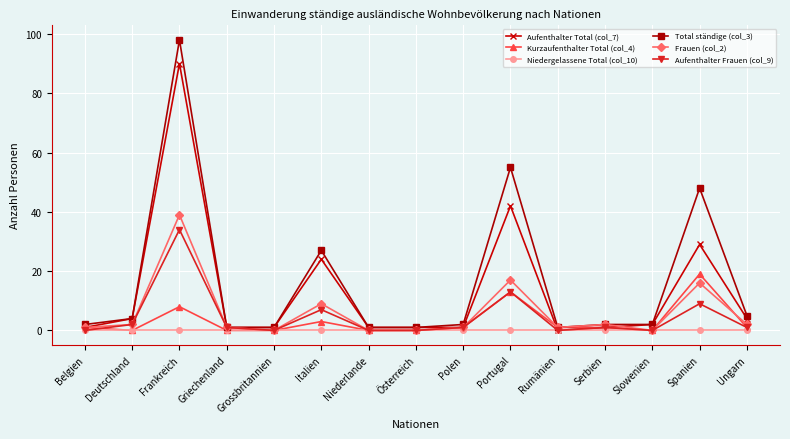

Reading left to right, extract all data points from this chart.

Aufenthalter Total (col_7): 1	4	90	1	1	24	1	1	1	42	0	1	2	29	4
Kurzaufenthalter Total (col_4): 1	0	8	0	0	3	0	0	1	13	1	1	0	19	1
Niedergelassene Total (col_10): 0	0	0	0	0	0	0	0	0	0	0	0	0	0	0
Total ständige (col_3): 2	4	98	1	1	27	1	1	2	55	1	2	2	48	5
Frauen (col_2): 1	2	39	1	0	9	0	0	1	17	1	2	0	16	2
Aufenthalter Frauen (col_9): 0	2	34	1	0	7	0	0	1	13	0	1	0	9	1